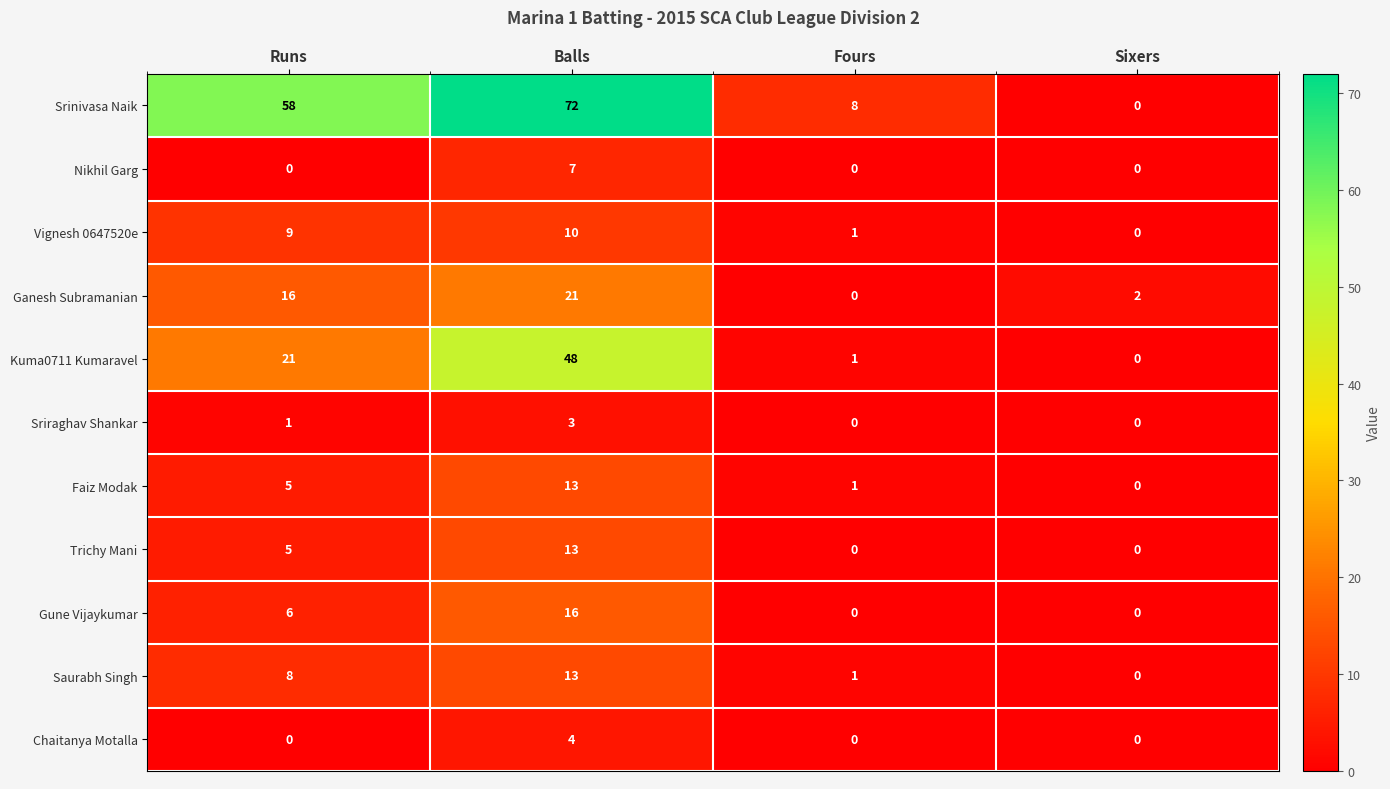

At how many categories does at least one series exceed 51?

2